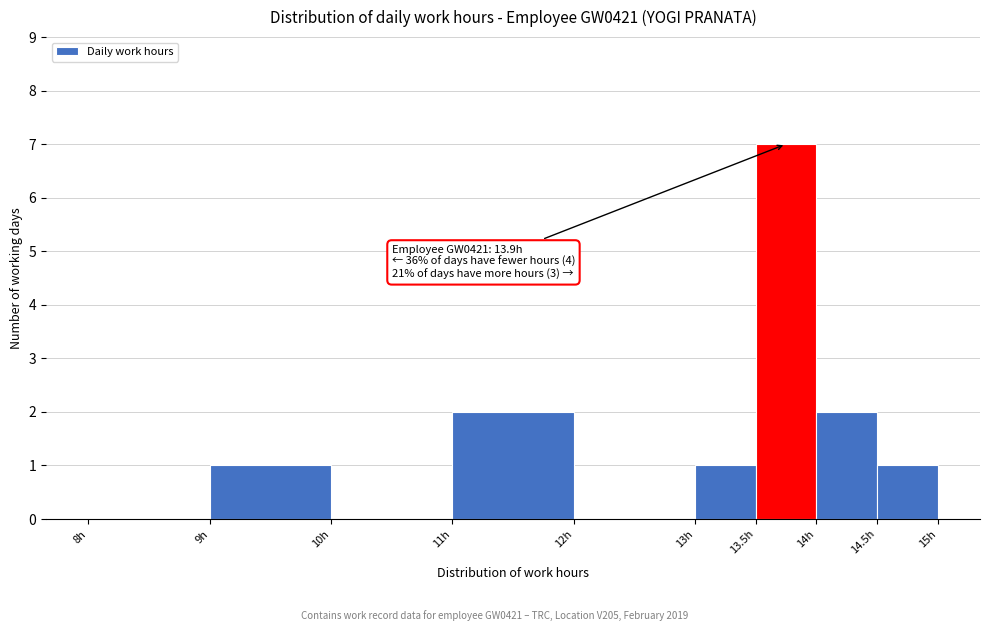

Over which range of the x-axis is the bar tallest?

13.5 to 14.0